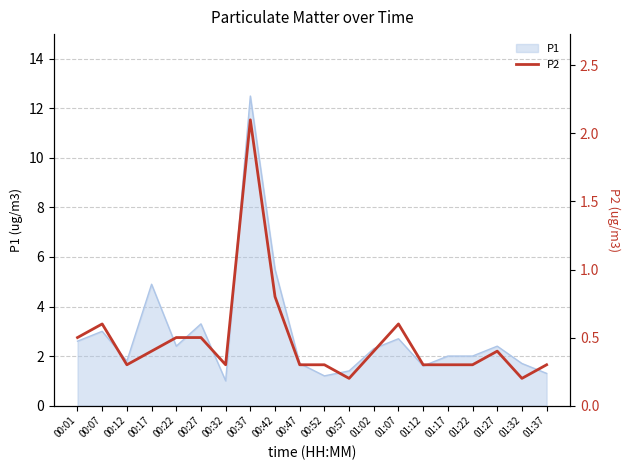

Which category has the highest value across all series?

00:37